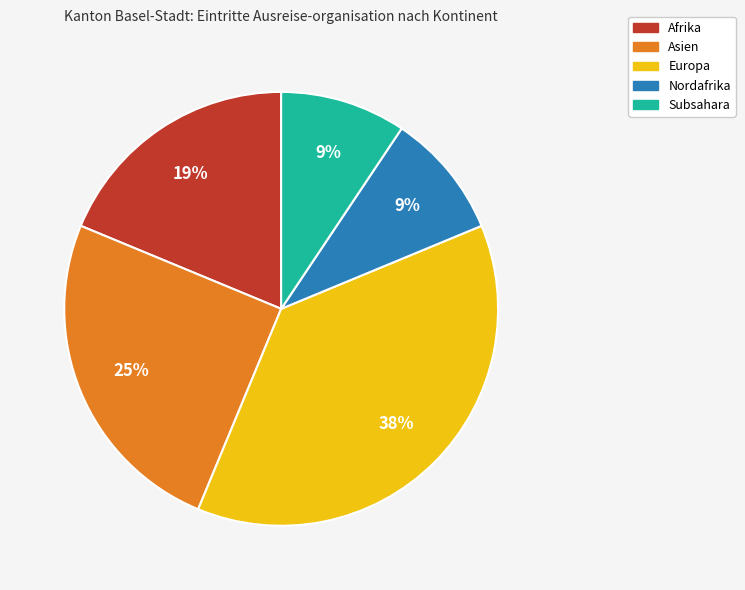

To the nearest percent, what is the difference between the Asien and Afrika slice percentages?

6%